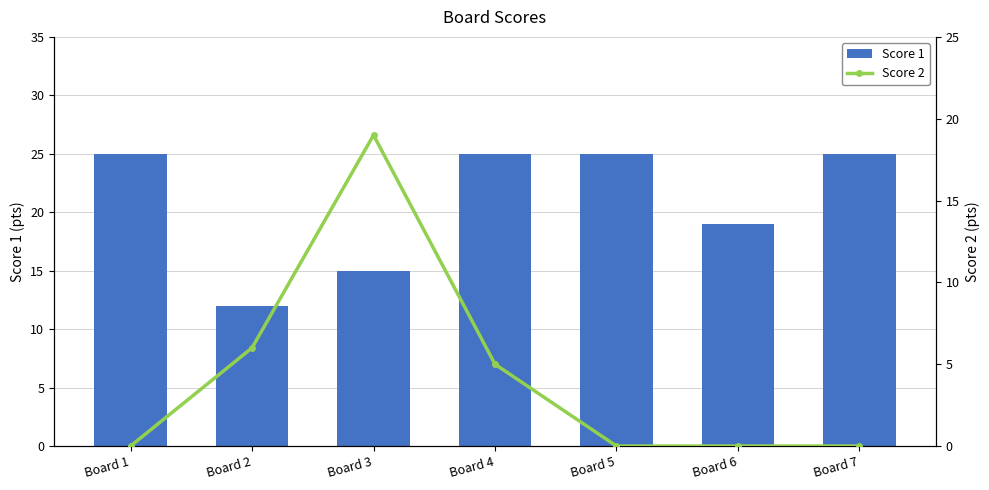

What is the difference between the highest and lowest values at Board 6?

19